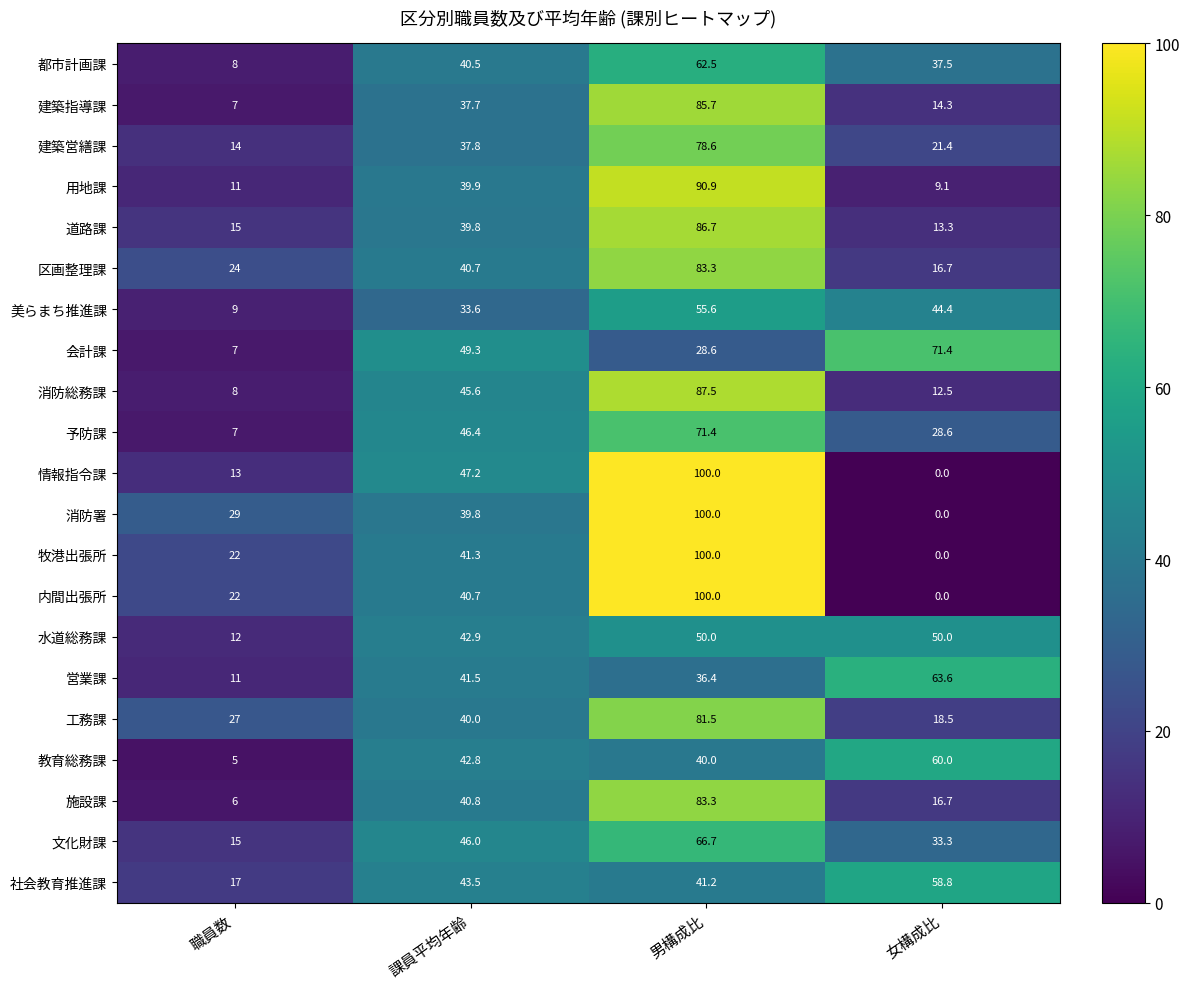

Which label corresponds to the largest value in the chart?

男構成比